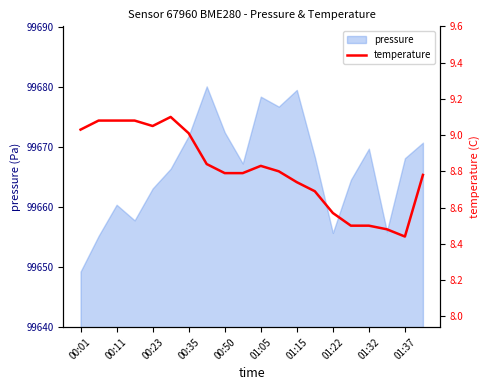

How many lines are shown in the chart?

1